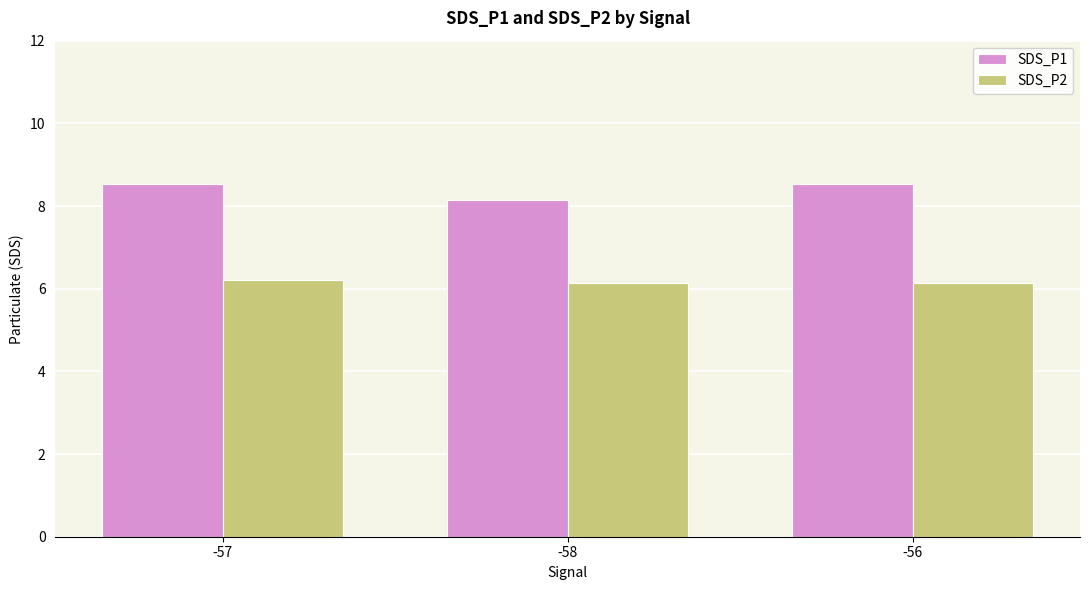

Is it true that SDS_P2 equals 6.1 at -58?

True